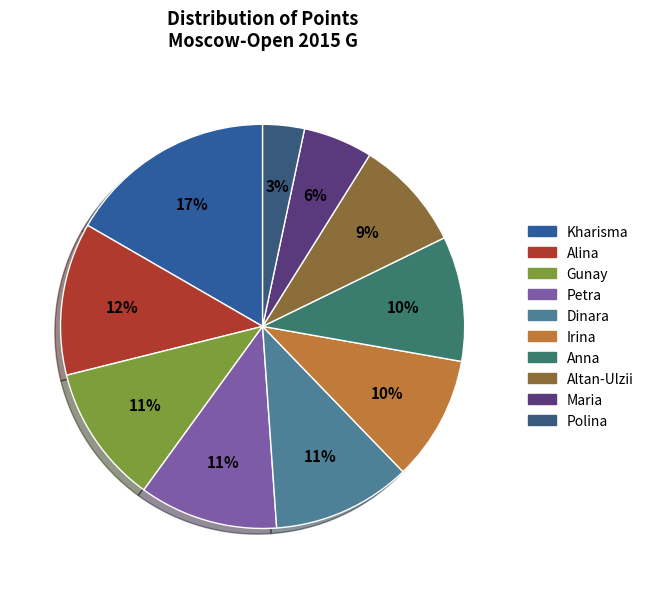

To the nearest percent, what is the average slice percentage?

10%